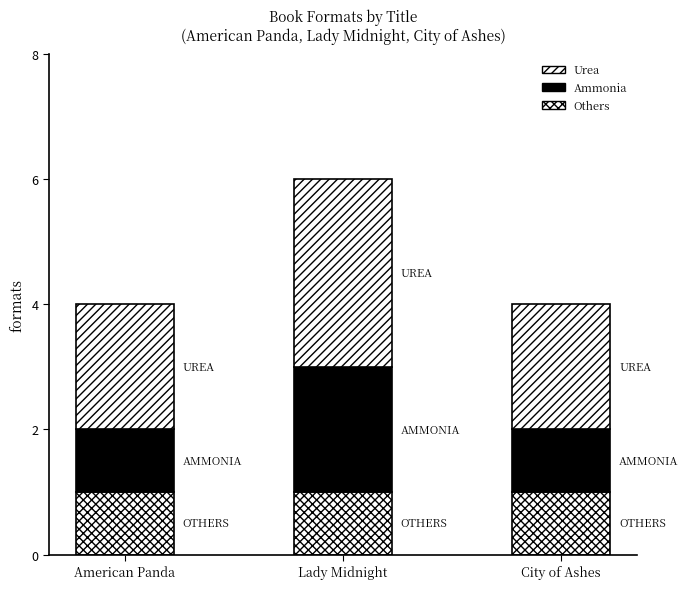

How many bars are there in total?

3